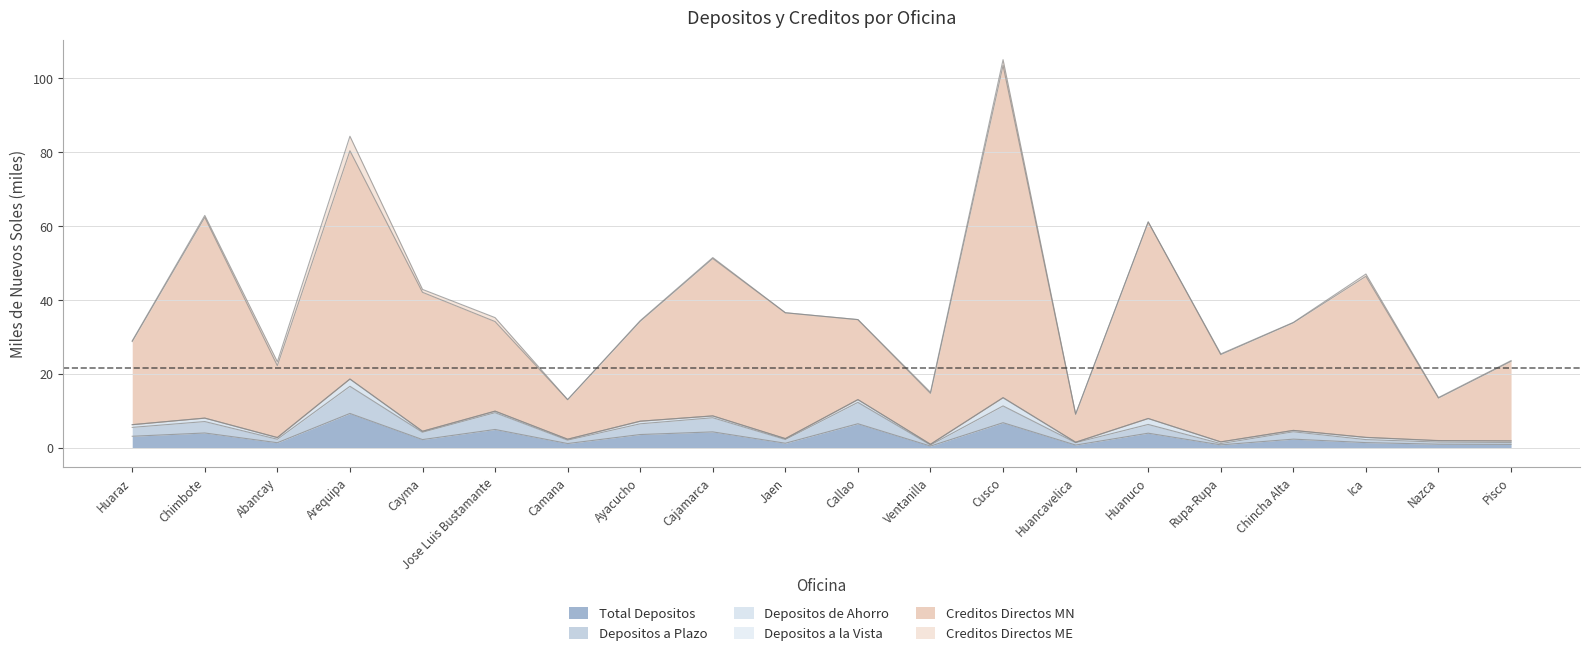

What is the value of the Creditos Directos MN point at the 6th from the left?

34.2